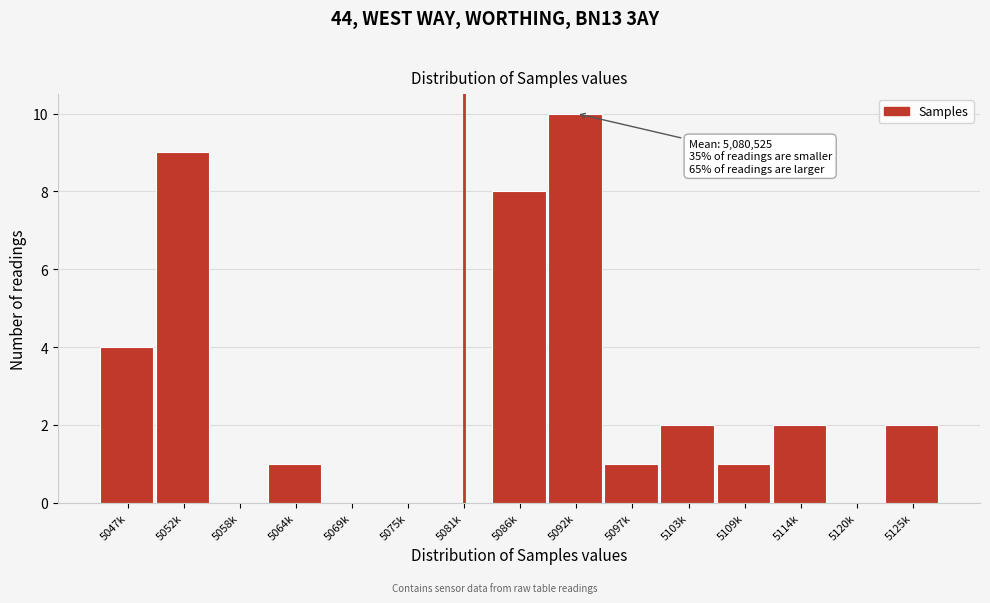

Reading left to right, what are all the values shown in this chart?

5047k=4	5052k=9	5058k=0	5064k=1	5069k=0	5075k=0	5081k=0	5086k=8	5092k=10	5097k=1	5103k=2	5109k=1	5114k=2	5120k=0	5125k=2